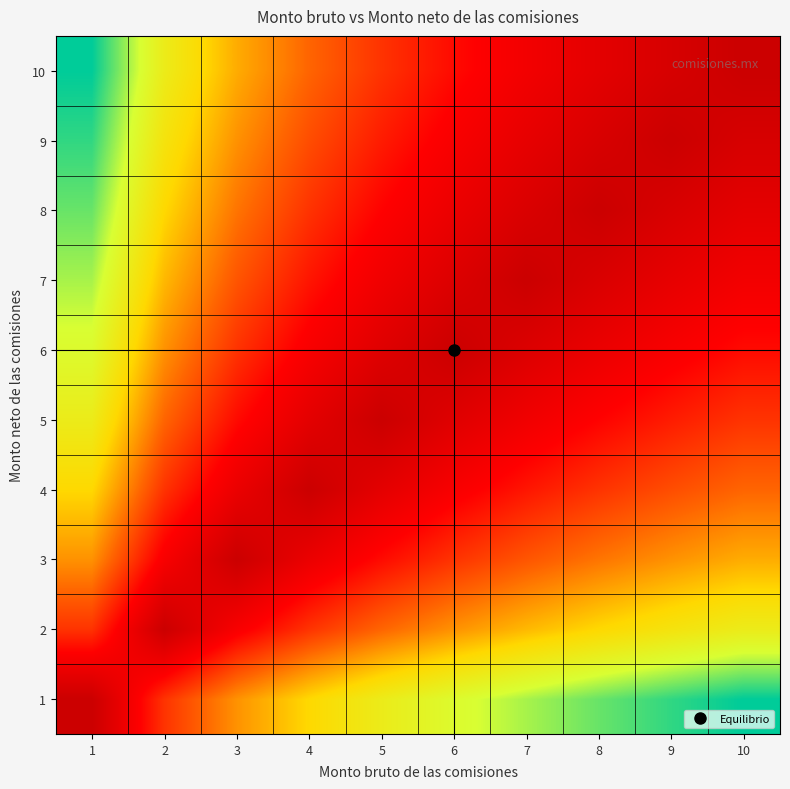

Reading left to right, list all the values displayed in this chart.

1: 1=0.0	2=0.7	3=1.1	4=1.4	5=1.6	6=1.8	7=1.9	8=2.1	9=2.2	10=2.3
2: 1=0.7	2=0.0	3=0.4	4=0.7	5=0.9	6=1.1	7=1.3	8=1.4	9=1.5	10=1.6
3: 1=1.1	2=0.4	3=0.0	4=0.3	5=0.5	6=0.7	7=0.8	8=1.0	9=1.1	10=1.2
4: 1=1.4	2=0.7	3=0.3	4=0.0	5=0.2	6=0.4	7=0.6	8=0.7	9=0.8	10=0.9
5: 1=1.6	2=0.9	3=0.5	4=0.2	5=0.0	6=0.2	7=0.3	8=0.5	9=0.6	10=0.7
6: 1=1.8	2=1.1	3=0.7	4=0.4	5=0.2	6=0.0	7=0.2	8=0.3	9=0.4	10=0.5
7: 1=1.9	2=1.3	3=0.8	4=0.6	5=0.3	6=0.2	7=0.0	8=0.1	9=0.3	10=0.4
8: 1=2.1	2=1.4	3=1.0	4=0.7	5=0.5	6=0.3	7=0.1	8=0.0	9=0.1	10=0.2
9: 1=2.2	2=1.5	3=1.1	4=0.8	5=0.6	6=0.4	7=0.3	8=0.1	9=0.0	10=0.1
10: 1=2.3	2=1.6	3=1.2	4=0.9	5=0.7	6=0.5	7=0.4	8=0.2	9=0.1	10=0.0